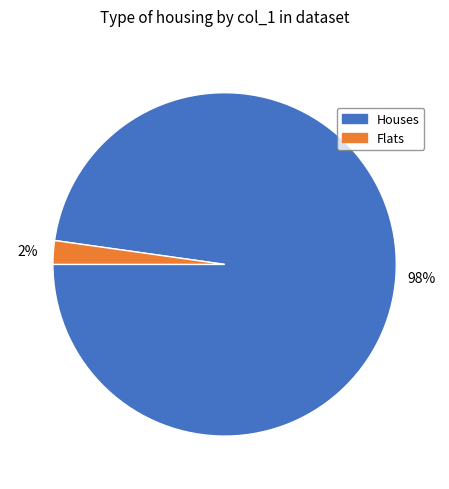

How many segments does this pie chart have?

2